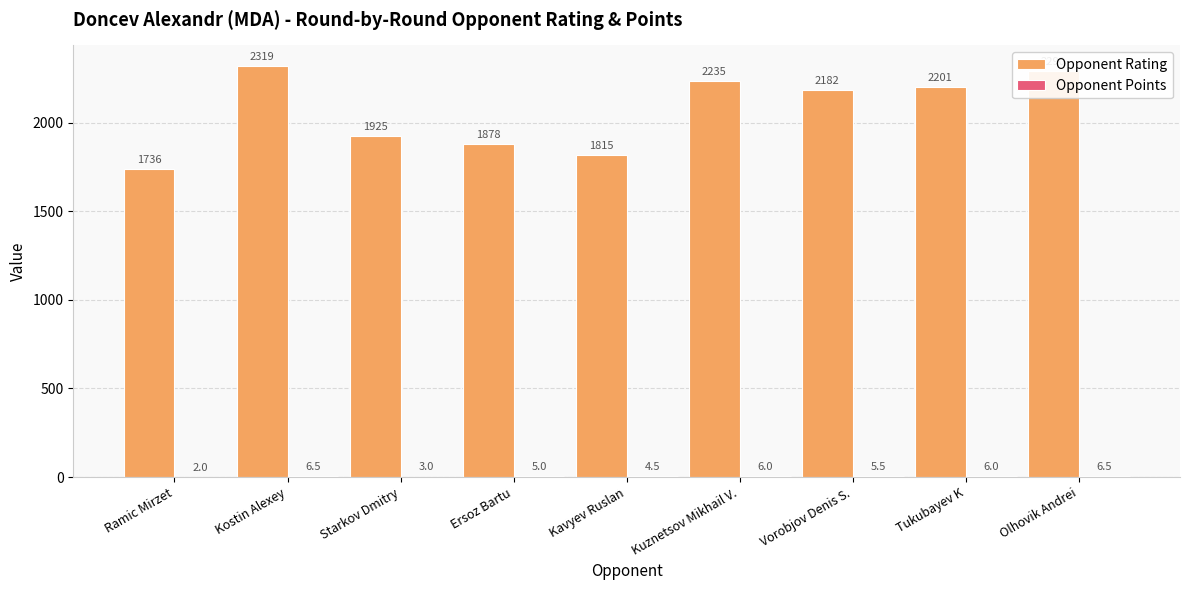

What is the total value across all series at Ersoz Bartu?

1883.0